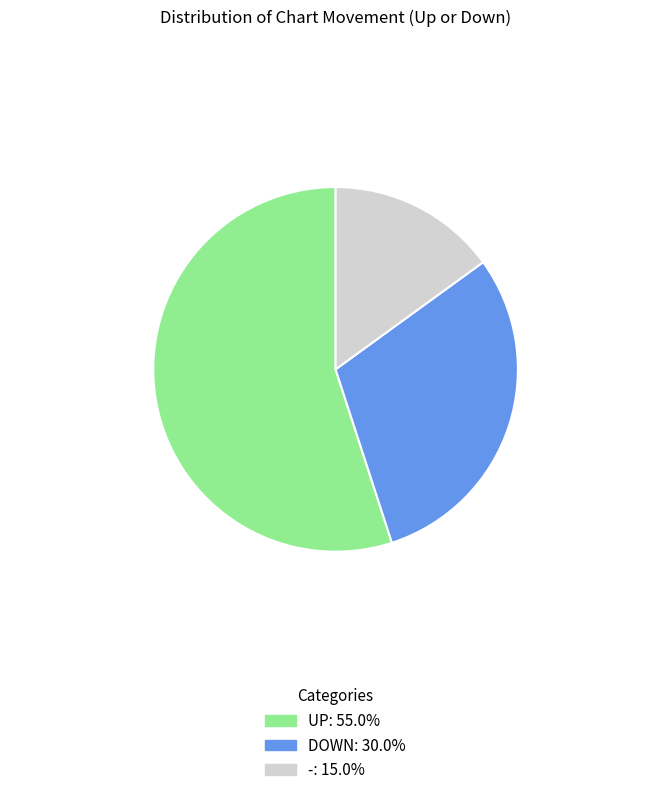

Is there a majority slice in this chart?

Yes